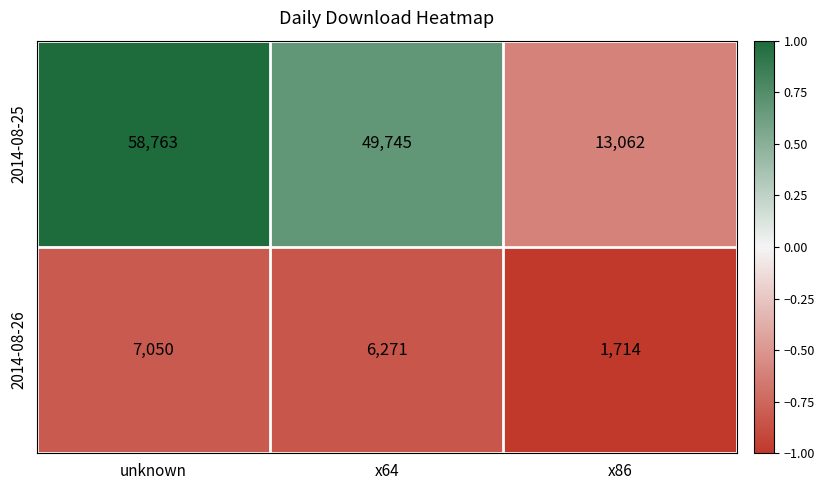

Rank the series by their average value, from highest to lowest.

2014-08-25, 2014-08-26